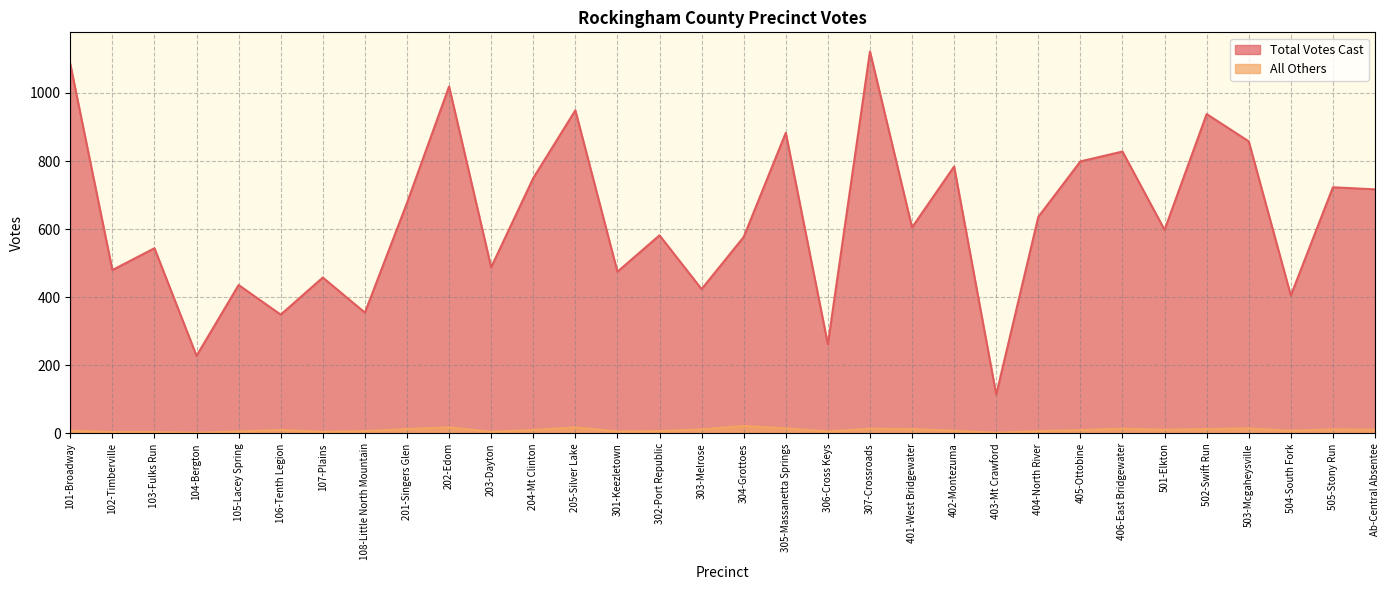

What value does the Total Votes Cast series have at 405-Ottobine, to the nearest 50?

800